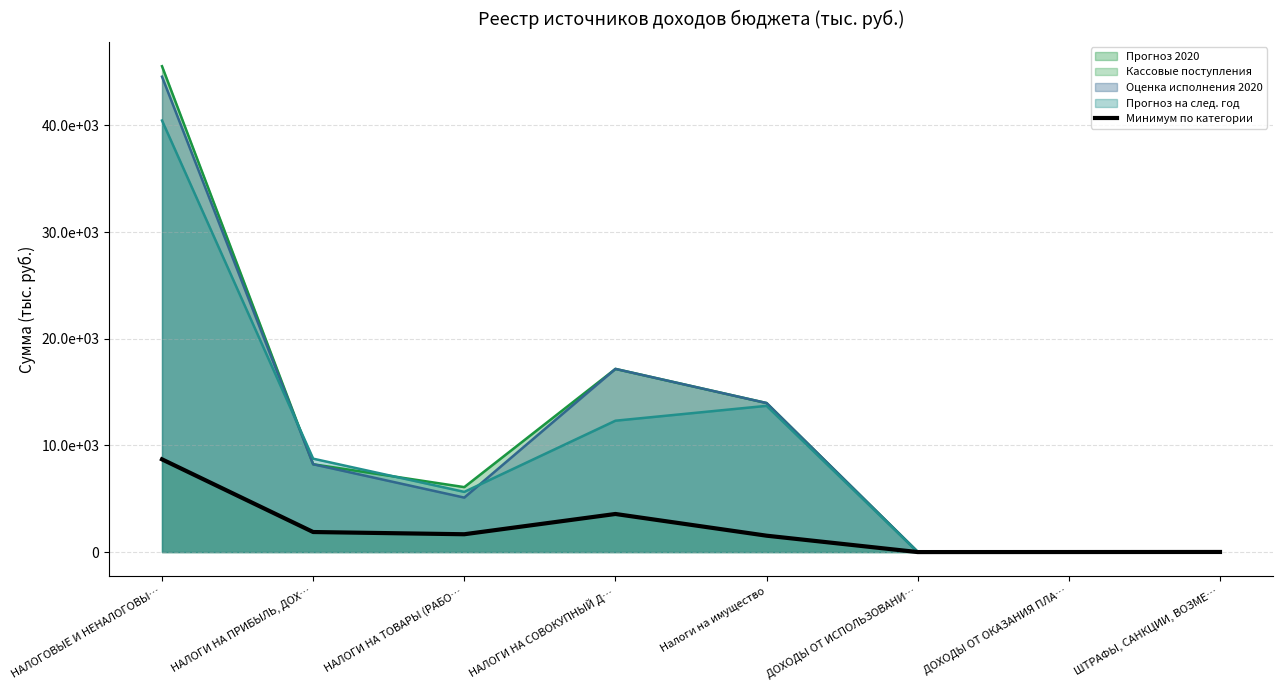

What position from the left is НАЛОГИ НА ТОВАРЫ (РАБО…?

3